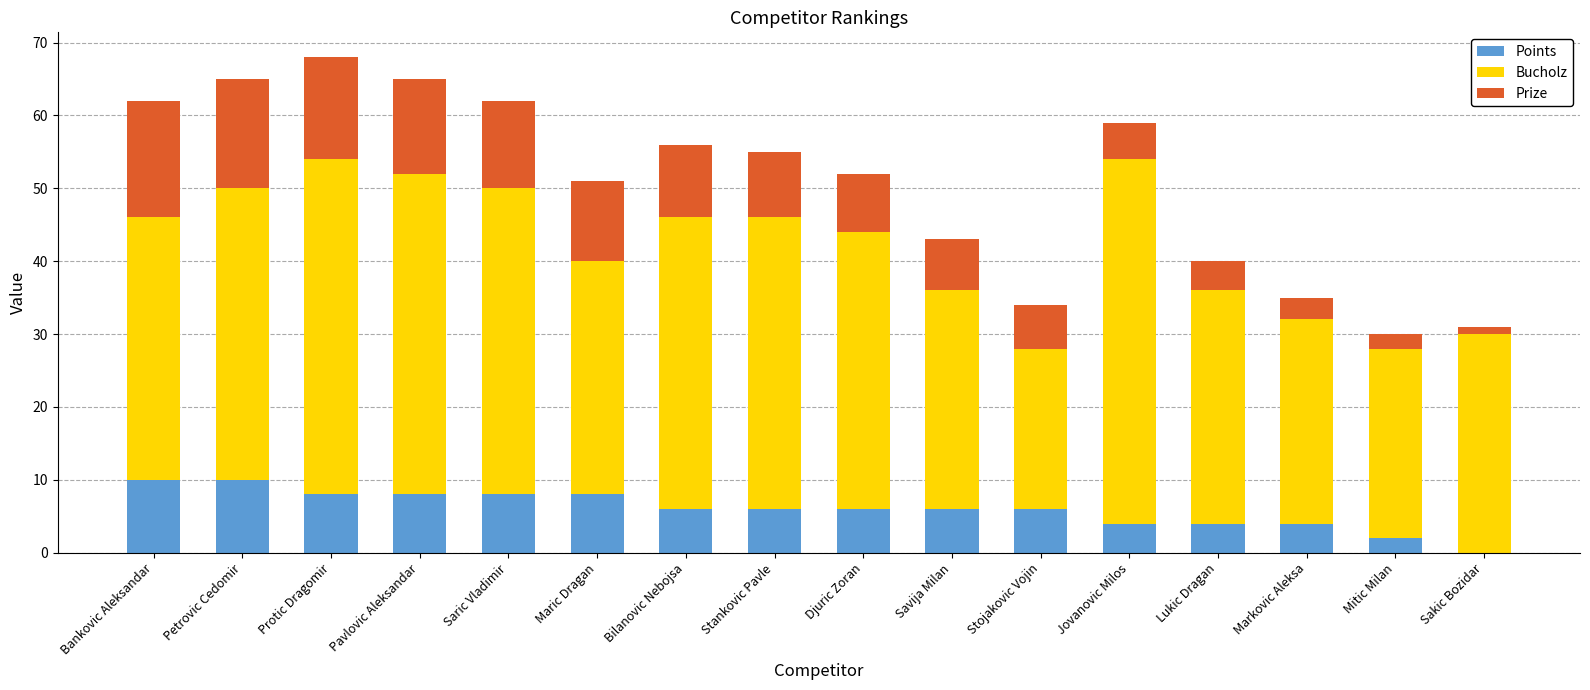

What is the sum of all Points values?

96